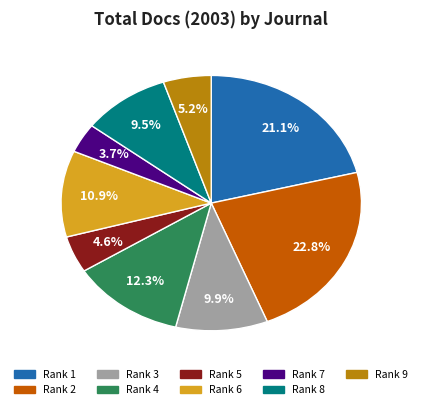

Count the number of slices in the pie.

9